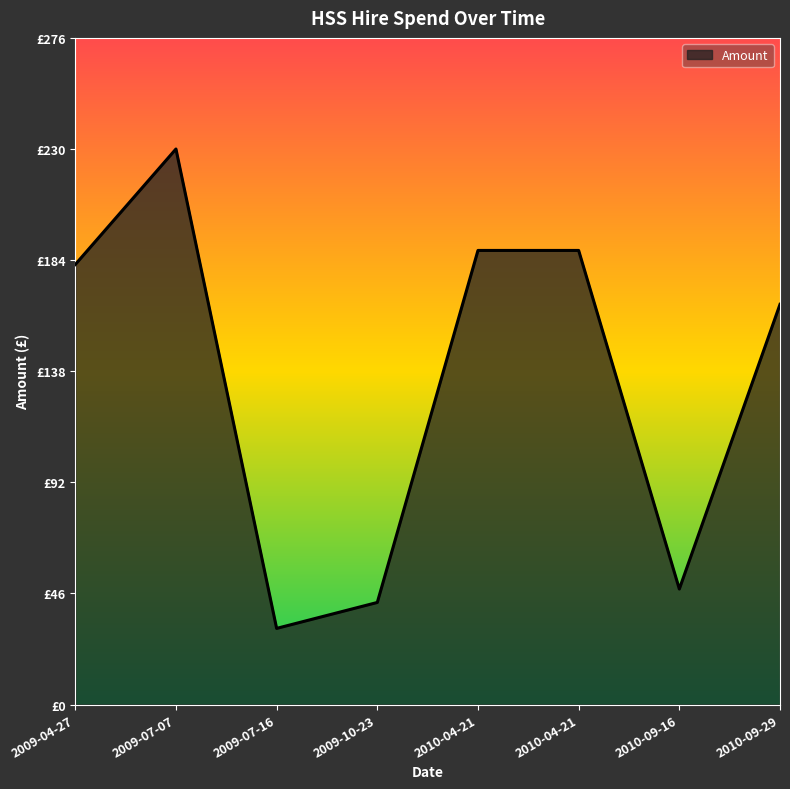

Where is the first local maximum?

2009-07-07